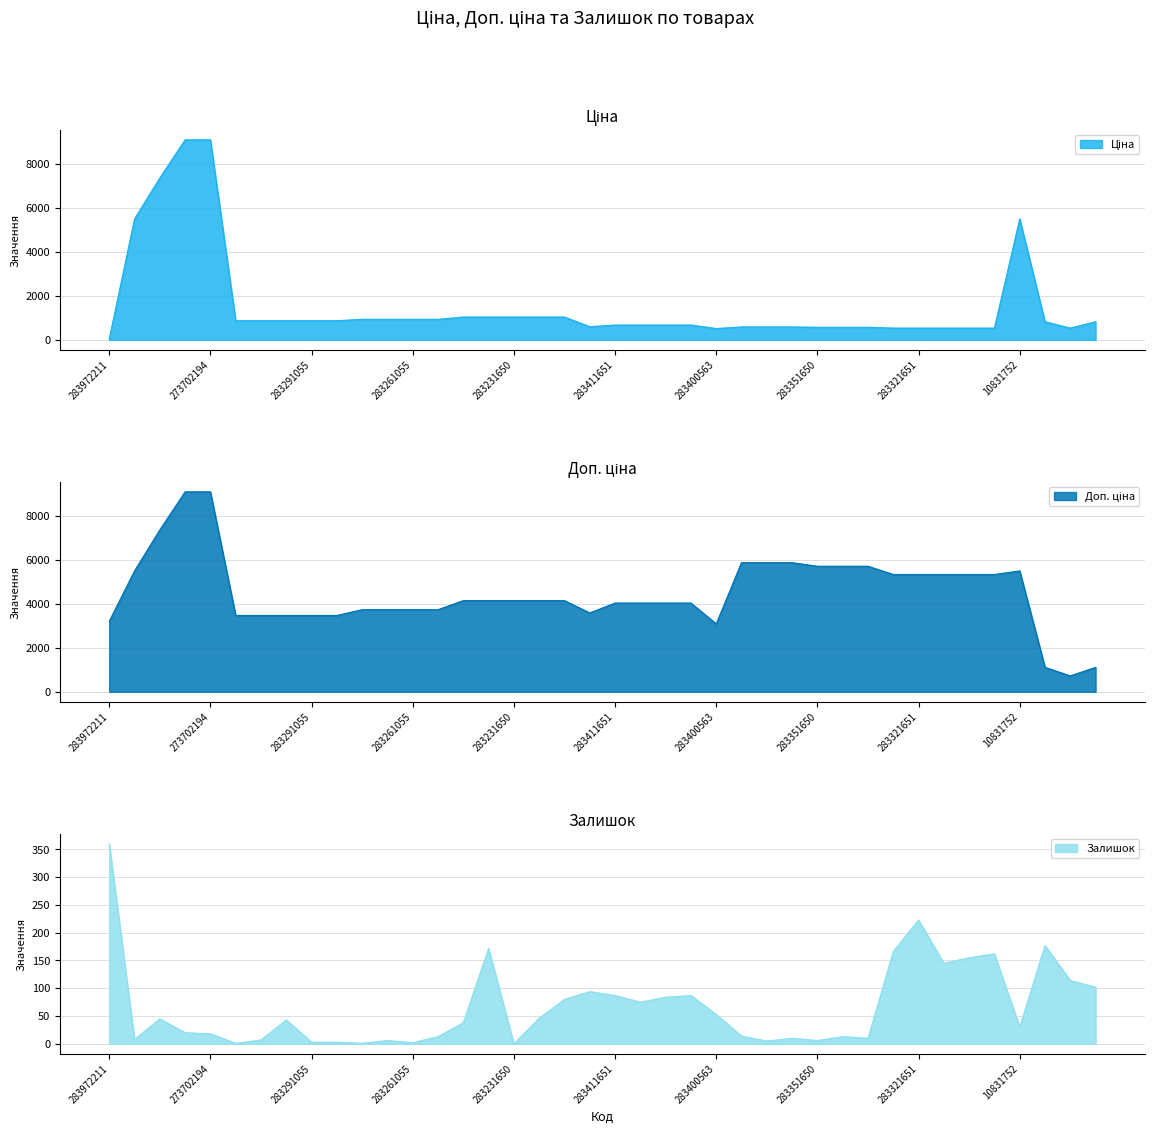

True or false: Ціна has a value of 533.5 at 283321055.

True